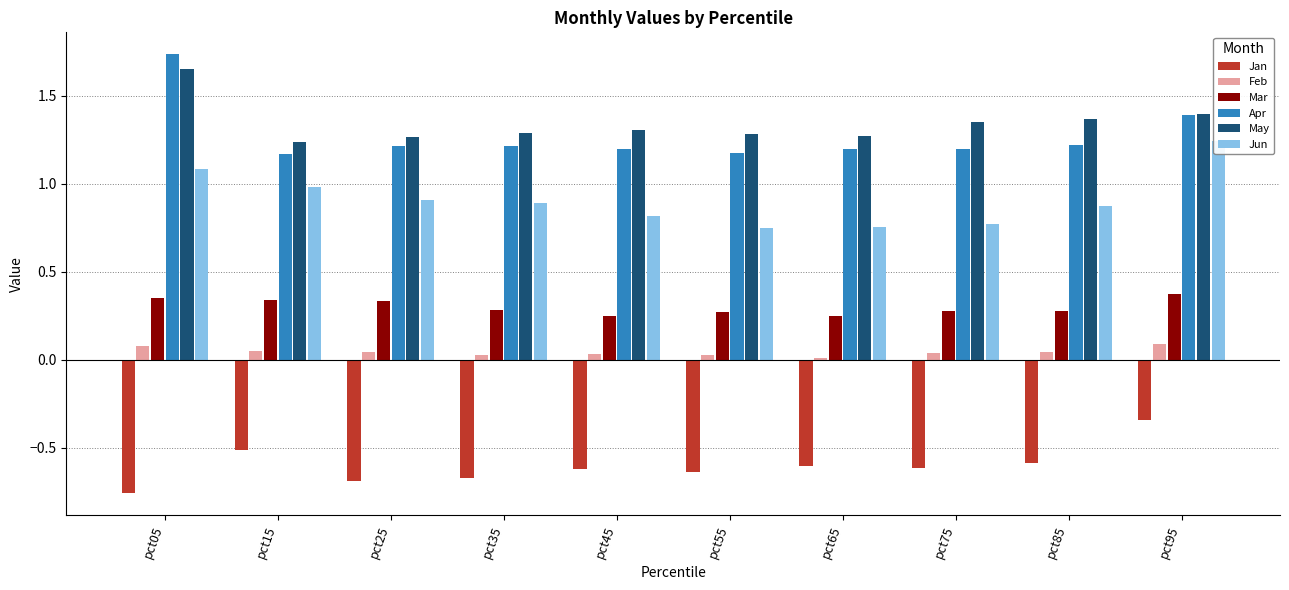

Rank the series at pct95 from lowest to highest value.

Jan, Feb, Mar, Jun, Apr, May